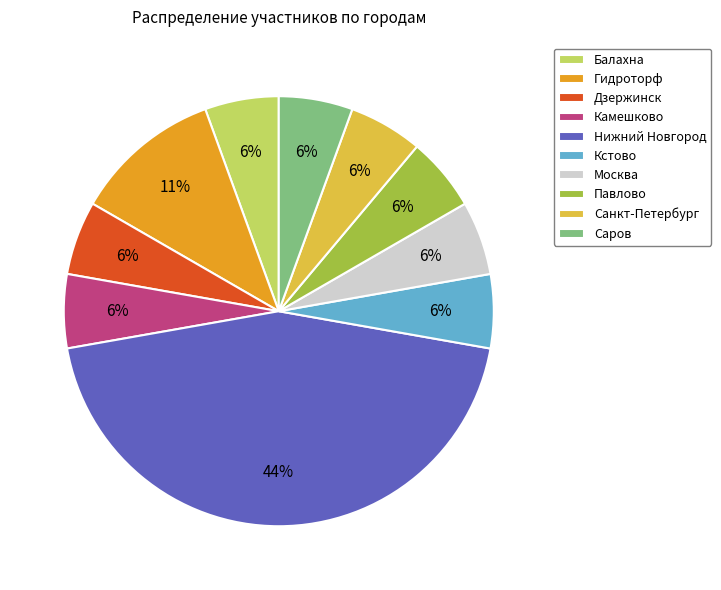

What percentage is the Балахна slice, to the nearest percent?

6%